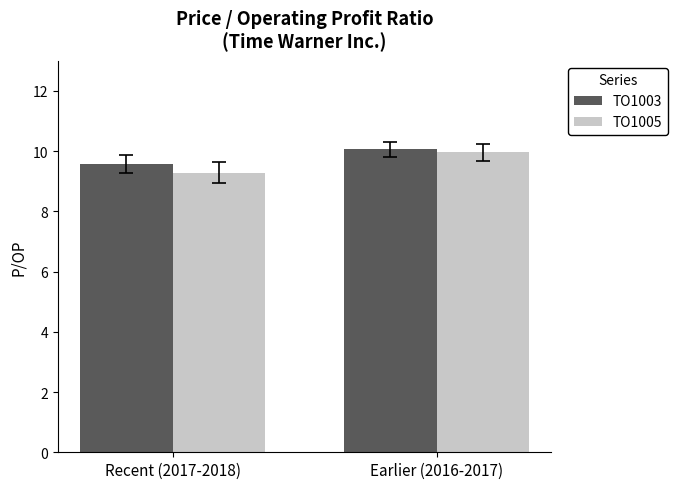

Reading left to right, transcribe all the data shown in this chart.

TO1003: Recent (2017-2018)=9.6	Earlier (2016-2017)=10.1
TO1005: Recent (2017-2018)=9.3	Earlier (2016-2017)=10.0